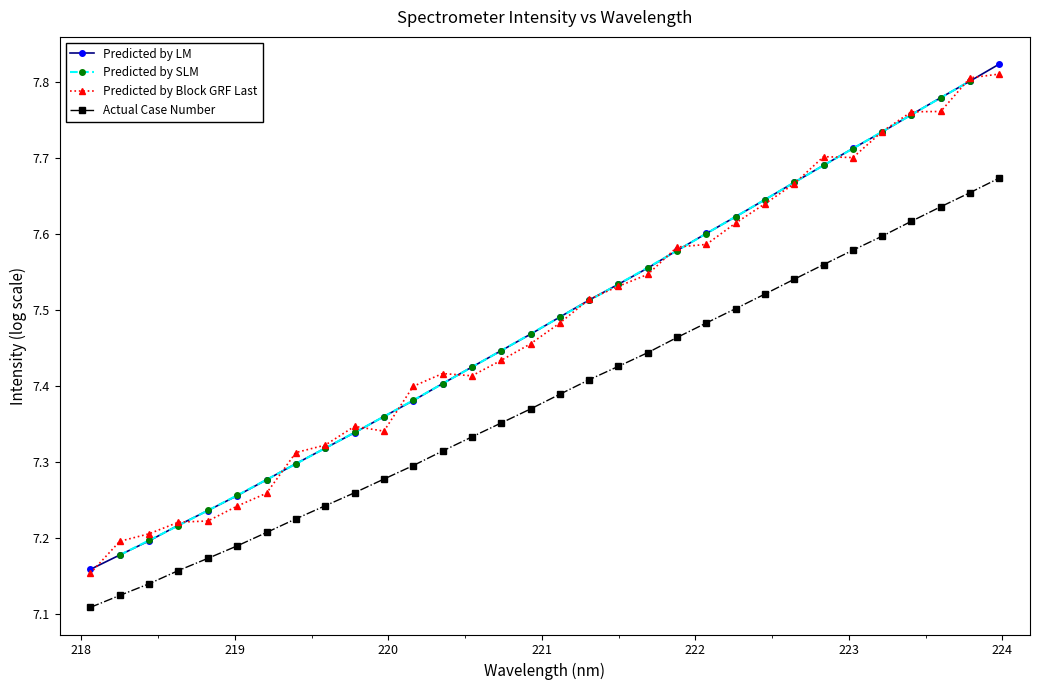

The chart shows a value of 11.8 at 221.8812. True or false?

False